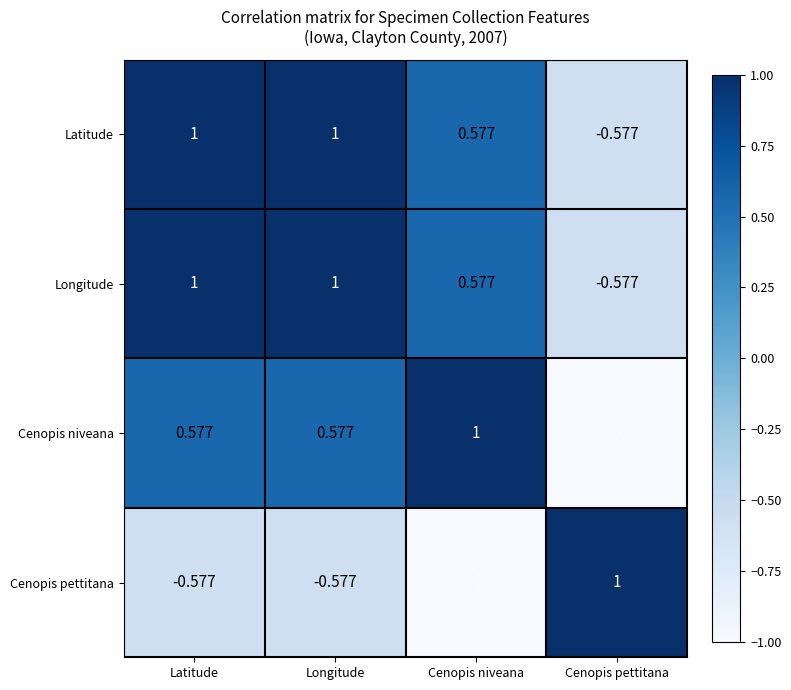

At how many categories does at least one series exceed 0?

4